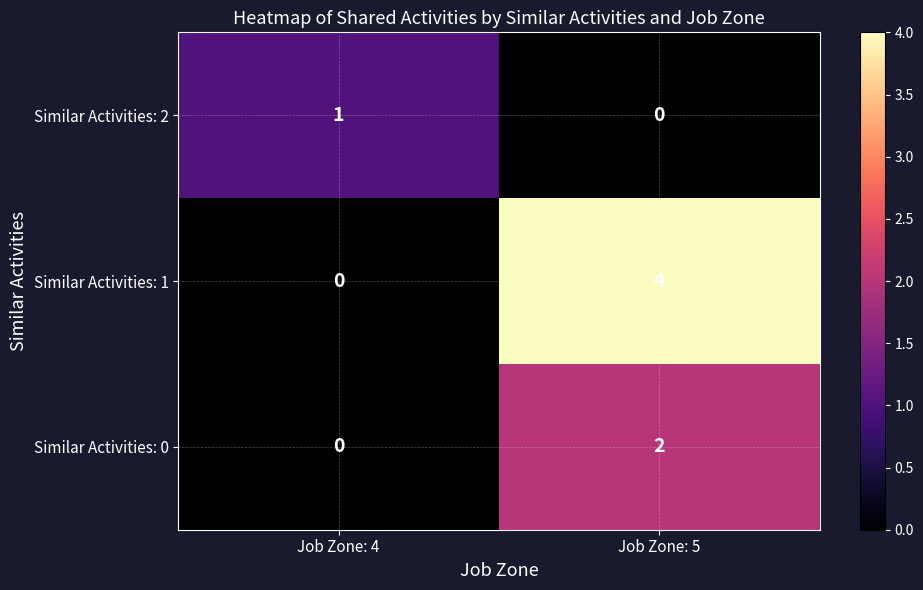

What is the spread (max minus min) of values at Job Zone: 5?

4